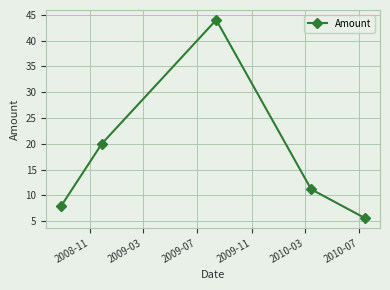

Does the chart have visible grid lines?

Yes